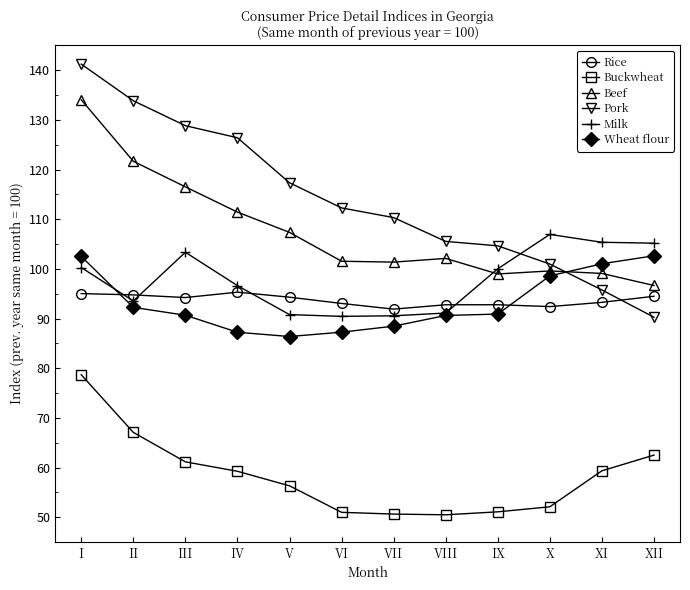

What is the sum of the Pork values at XII and VII?

200.6